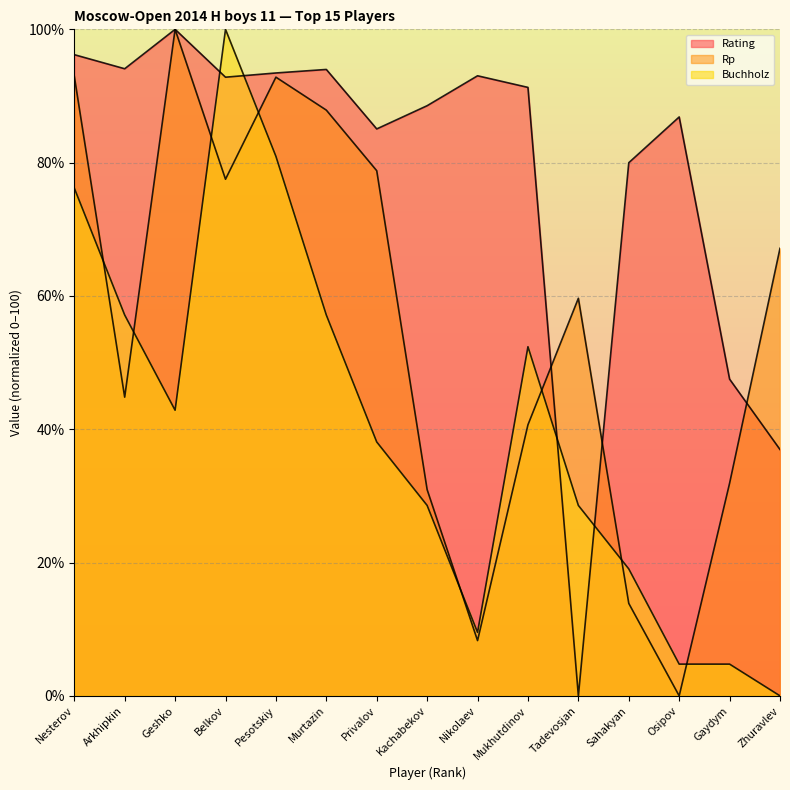

Between Nesterov and Gaydym, which series saw the biggest shift?

Buchholz